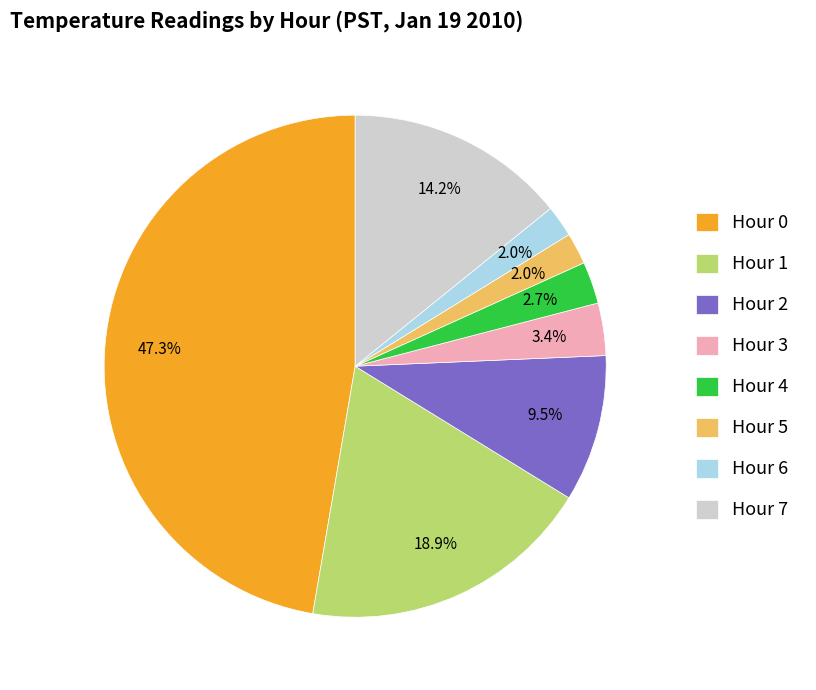

To the nearest percent, what is the difference between the Hour 5 and Hour 7 slice percentages?

12%